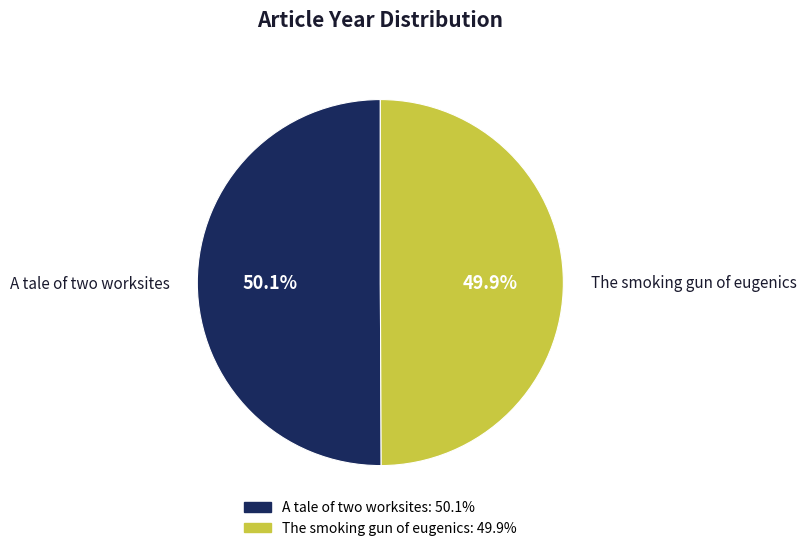

How many segments does this pie chart have?

2